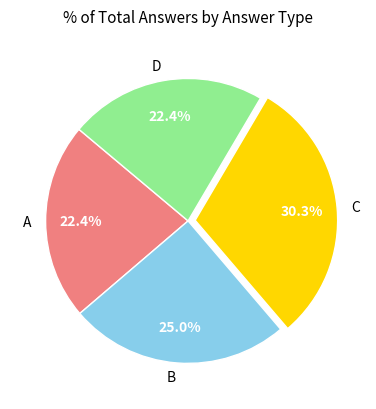

Which category has the biggest portion of the pie?

C